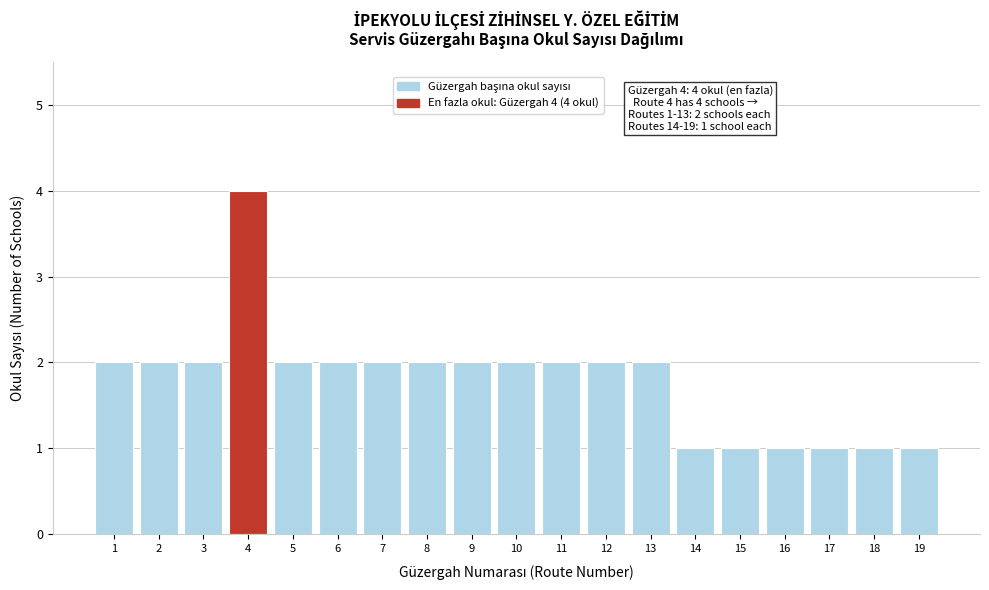

Reading left to right, extract all data points from this chart.

2	2	2	4	2	2	2	2	2	2	2	2	2	1	1	1	1	1	1